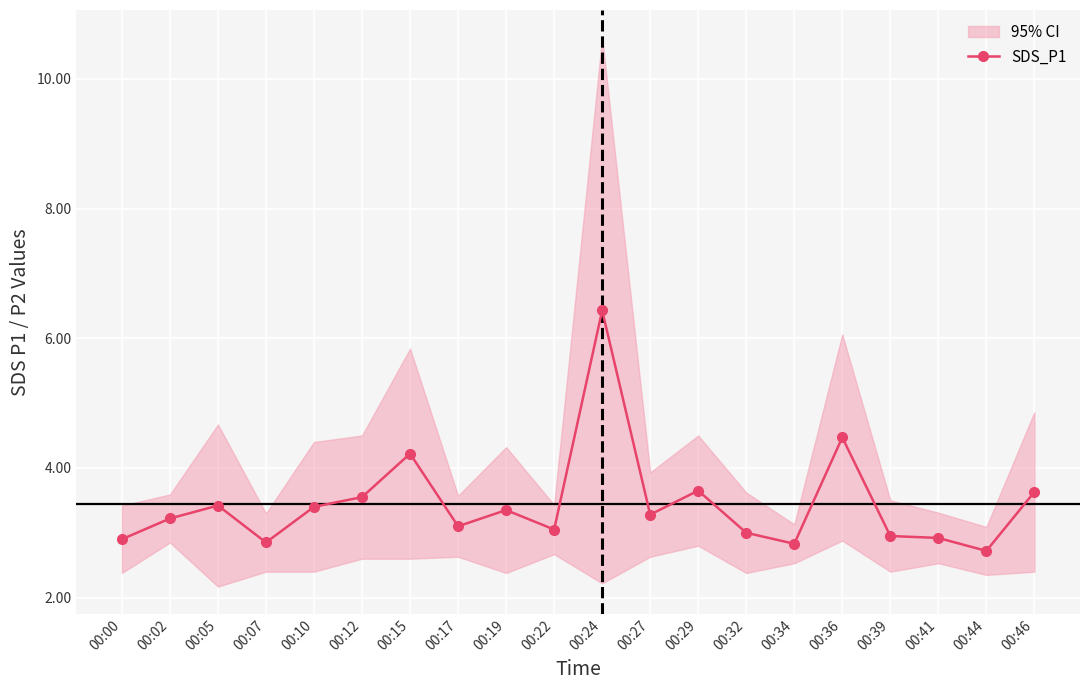

At which label is the value closest to 4?

00:15